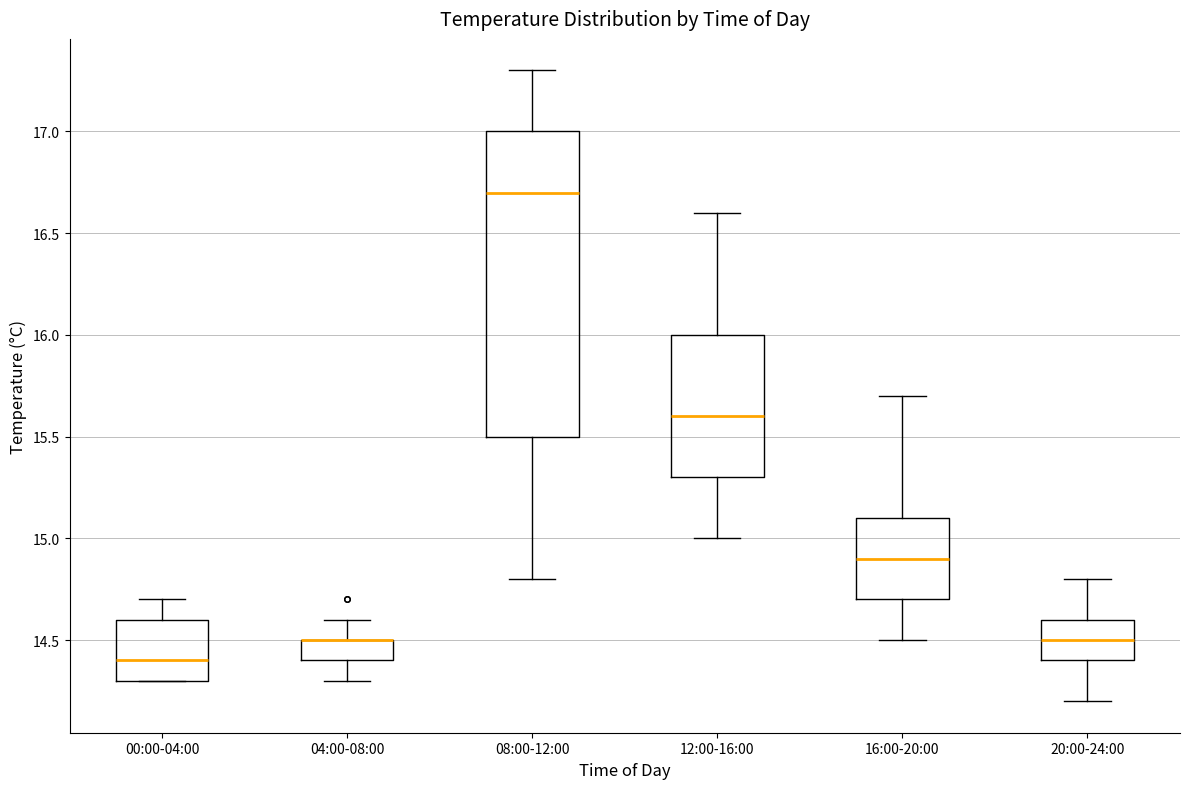

Reading left to right, read every box against the y-axis: the position of its median line, the range the box covers, and the ends of its whiskers. The values are not printed on the chart, so give them approximately, as read against the axis.

00:00-04:00: median 14.4, box 14.3 to 14.6, whiskers 14.3 to 14.7
04:00-08:00: median 14.5 (drawn on the box's upper edge), box 14.4 to 14.5, whiskers 14.3 to 14.6
08:00-12:00: median 16.7, box 15.5 to 17.0, whiskers 14.8 to 17.3
12:00-16:00: median 15.6, box 15.3 to 16.0, whiskers 15.0 to 16.6
16:00-20:00: median 14.9, box 14.7 to 15.1, whiskers 14.5 to 15.7
20:00-24:00: median 14.5, box 14.4 to 14.6, whiskers 14.2 to 14.8